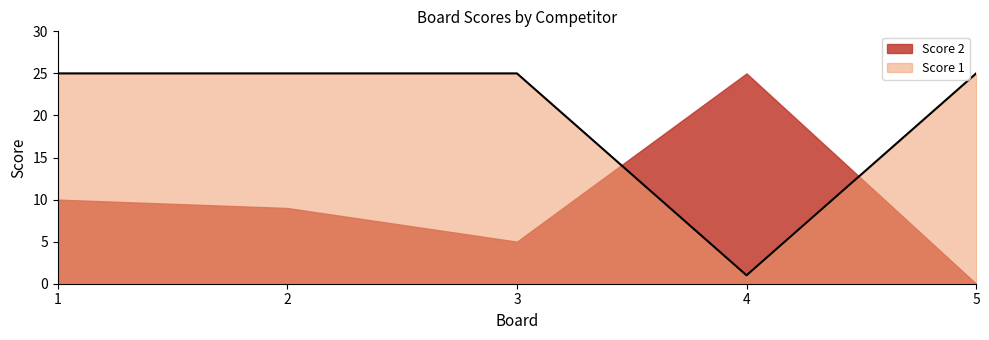

What is the minimum value shown in the chart?

0